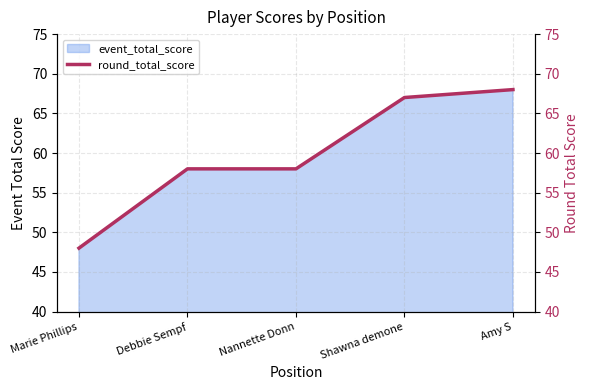

The value at Nannette Donn is 58. True or false?

True